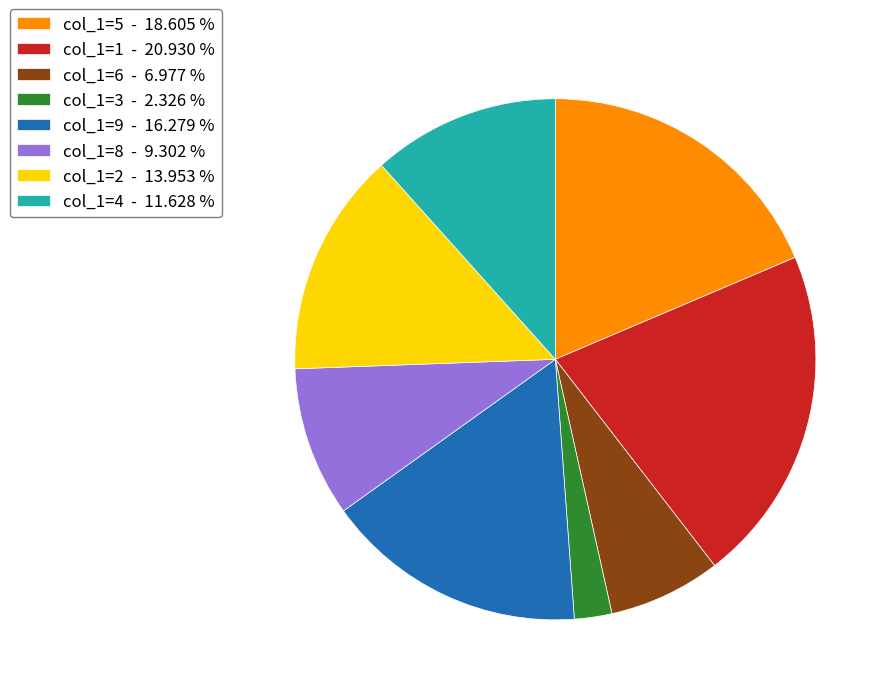

Which has a higher value, col_1=8 - 9.302 % or col_1=5 - 18.605 %?

col_1=5 - 18.605 %